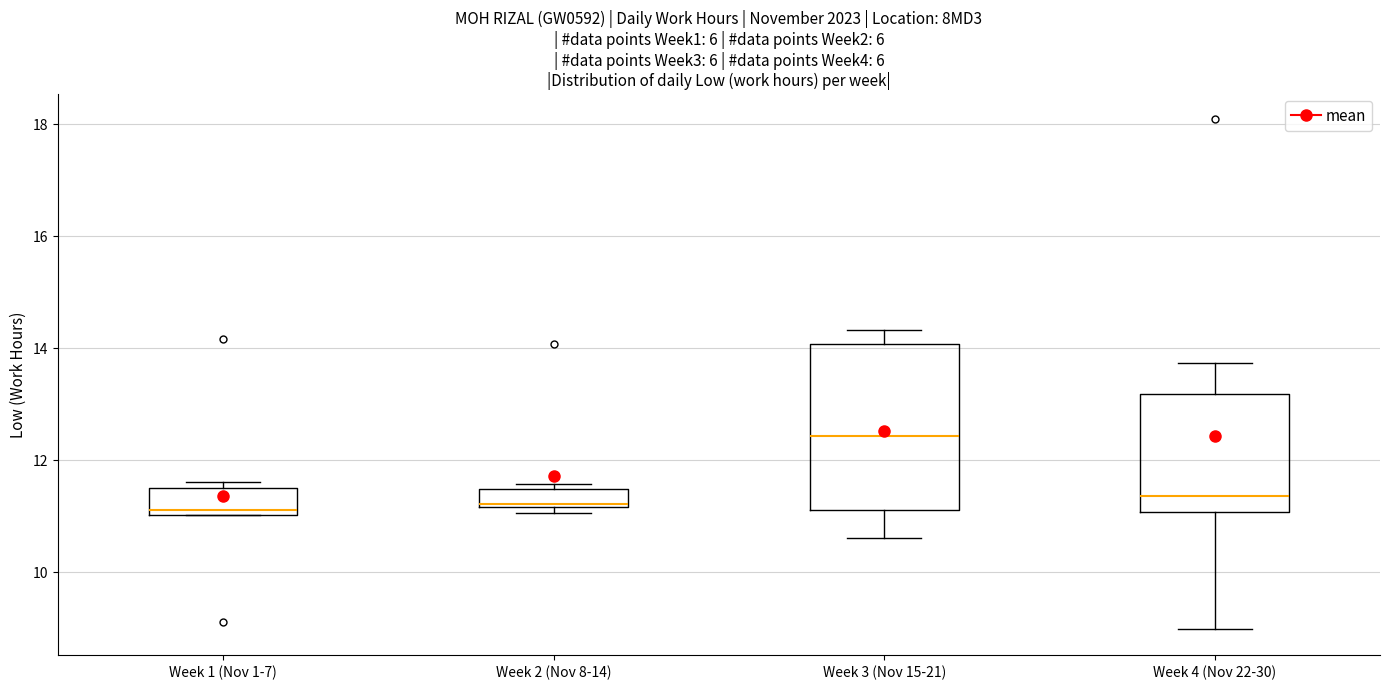

Reading left to right, read every box against the y-axis: the position of its median line, the range the box covers, and the ends of its whiskers. The values are not printed on the chart, so give them approximately, as read against the axis.

Week 1 (Nov 1-7): median 11.0 (just above the box's lower edge), box 11.0 to 11.4, whiskers 11.0 to 11.6
Week 2 (Nov 8-14): median 11.2, box 11.2 to 11.4, whiskers 11.0 to 11.6
Week 3 (Nov 15-21): median 12.4, box 11.2 to 14.0, whiskers 10.6 to 14.4
Week 4 (Nov 22-30): median 11.4, box 11.0 to 13.2, whiskers 9.0 to 13.8